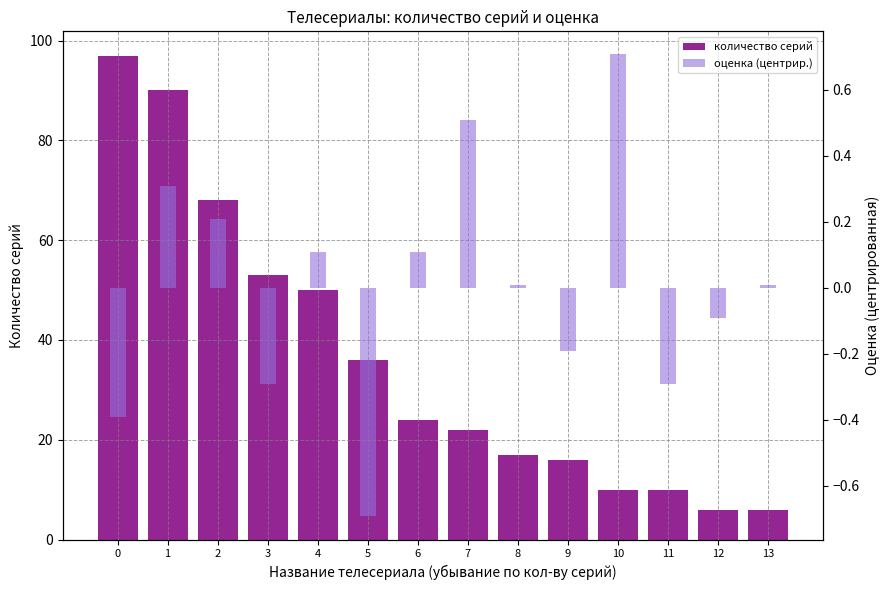

How many data points in оценка (центрир.) are above 0?

8